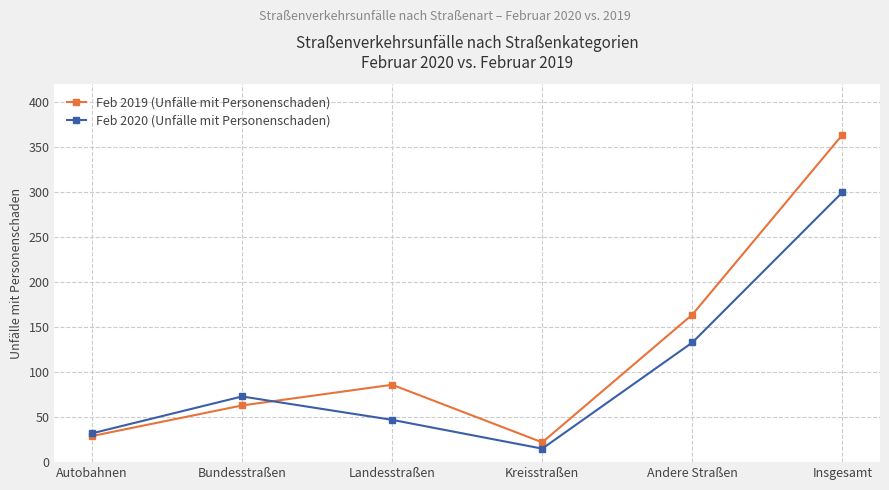

What is the approximate value of Feb 2020 (Unfälle mit Personenschaden) at Landesstraßen?

47